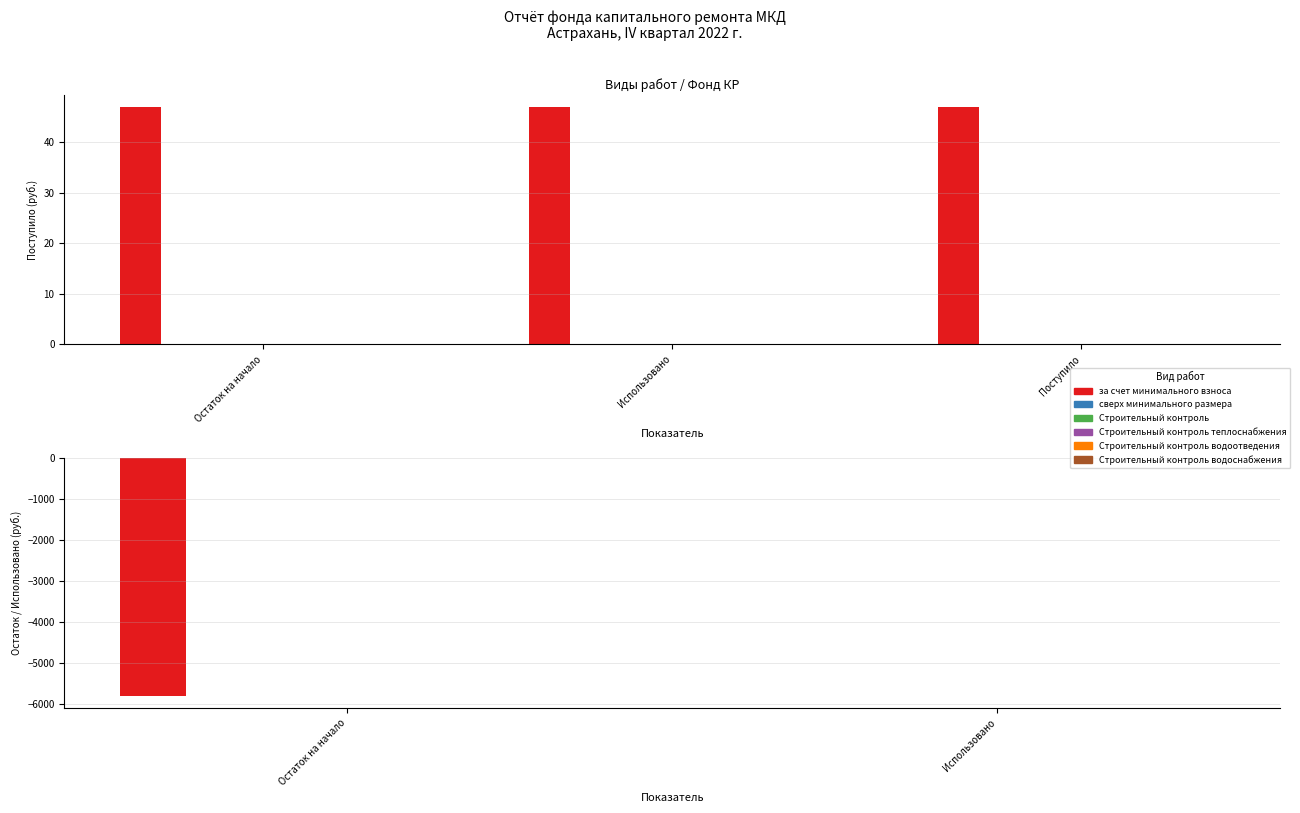

Which has a higher value, Использовано or Остаток на начало?

Использовано